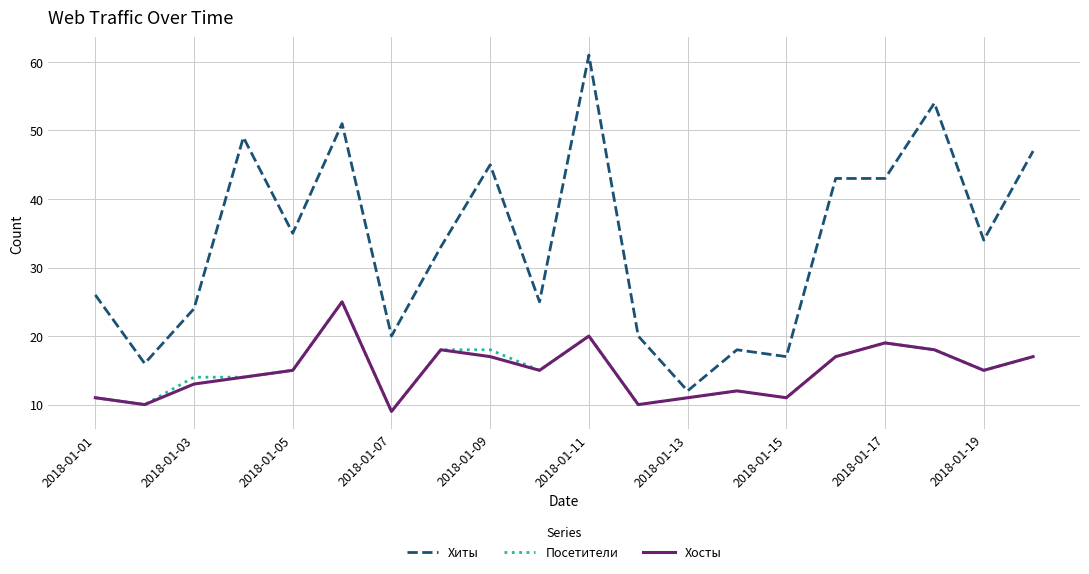

True or false: Хосты has more than 2 points higher than both neighbors.

True